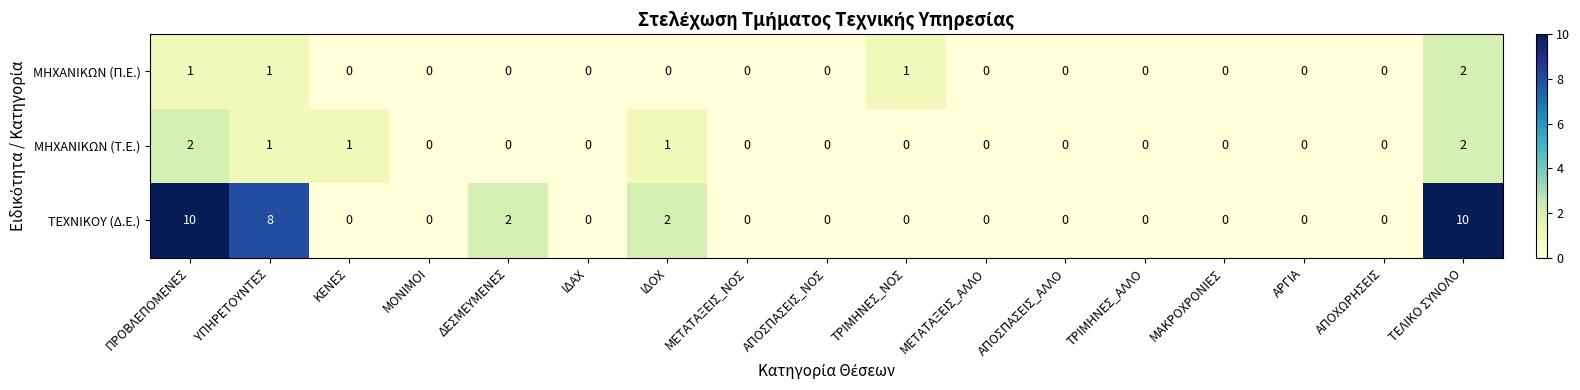

The value of ΤΕΧΝΙΚΟΥ (Δ.Ε.) at ΜΕΤΑΤΑΞΕΙΣ_ΑΛΛΟ is -5. True or false?

False